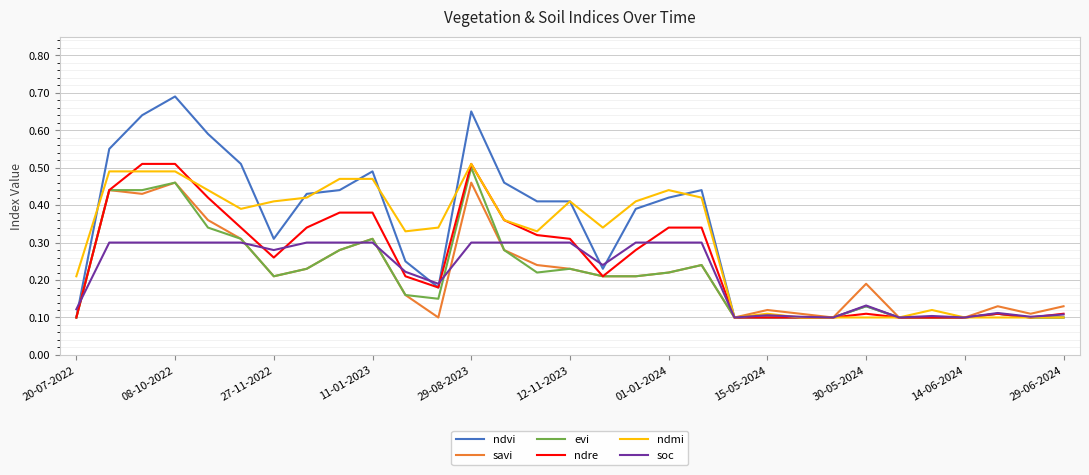

Count the ndmi values in the range 0 to 1.

31